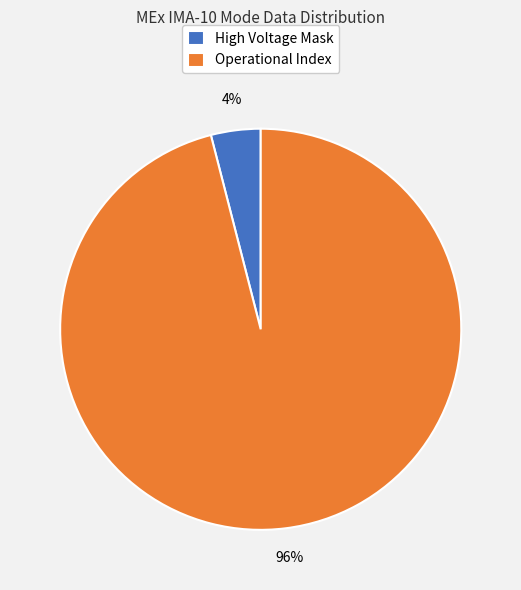

Which category has the smallest portion of the pie?

High Voltage Mask